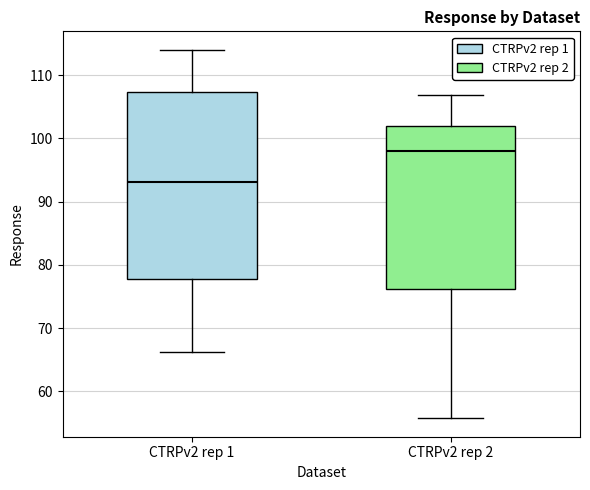

Where does the lower whisker of the box for CTRPv2 rep 2 end on the y-axis? The values are not printed on the chart, so give them approximately, as read against the axis.

56